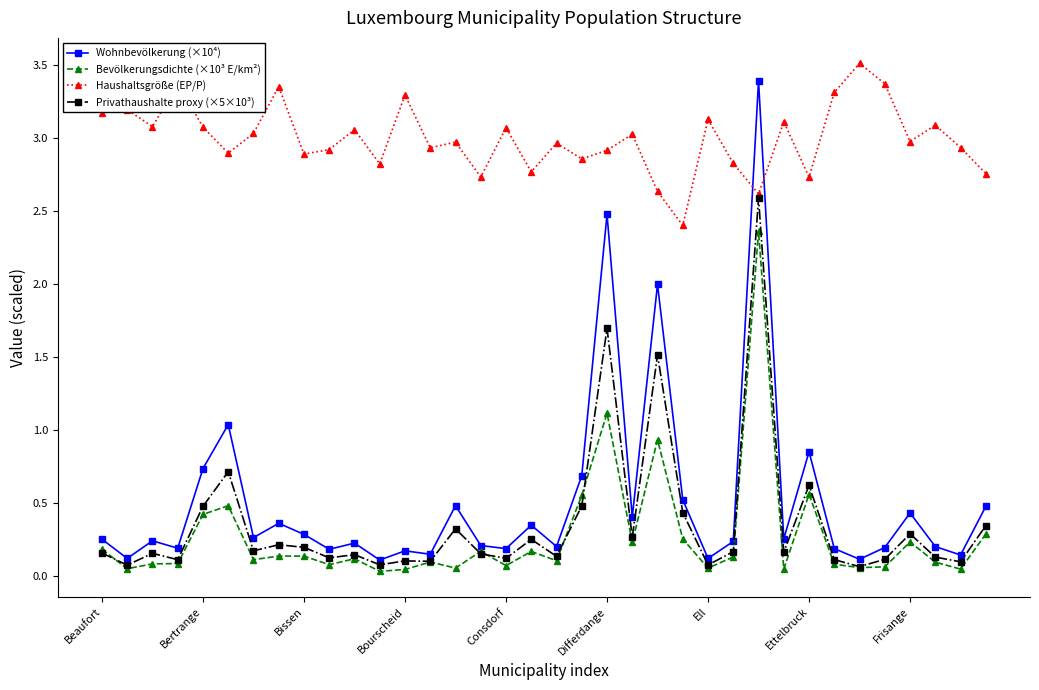

Which series has the largest range (max minus min)?

Wohnbevölkerung (×10⁴)